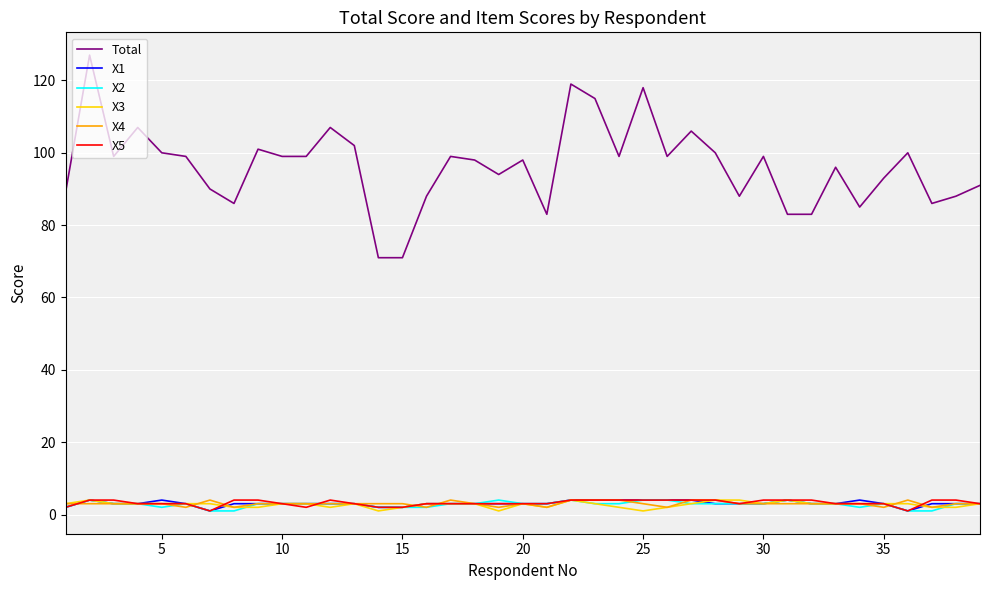

Which series has the largest range (max minus min)?

Total